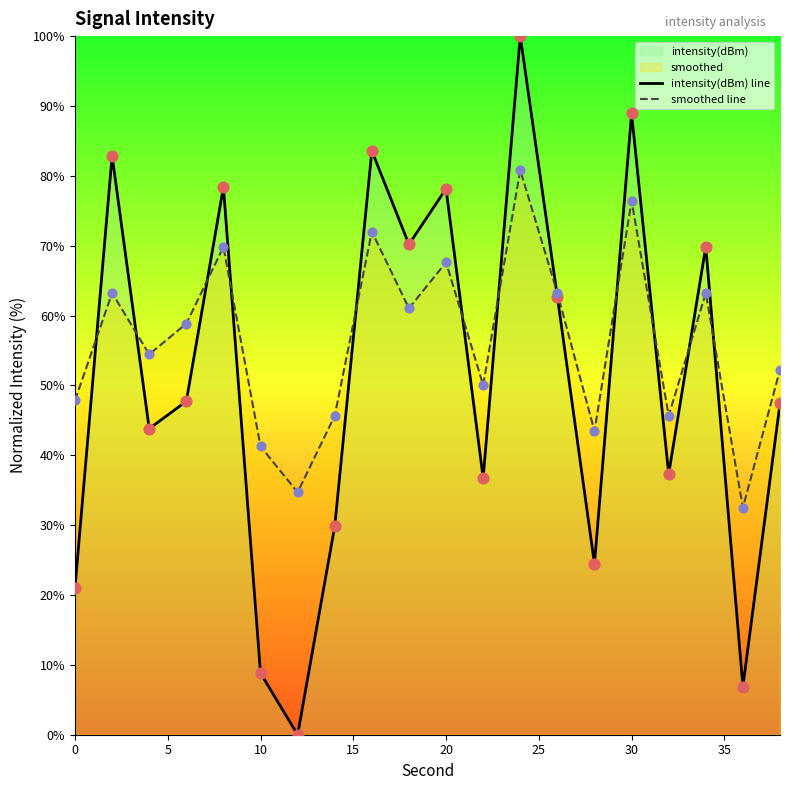

Is the value of intensity(dBm) line at 0 greater than the value of smoothed line at 10?

No